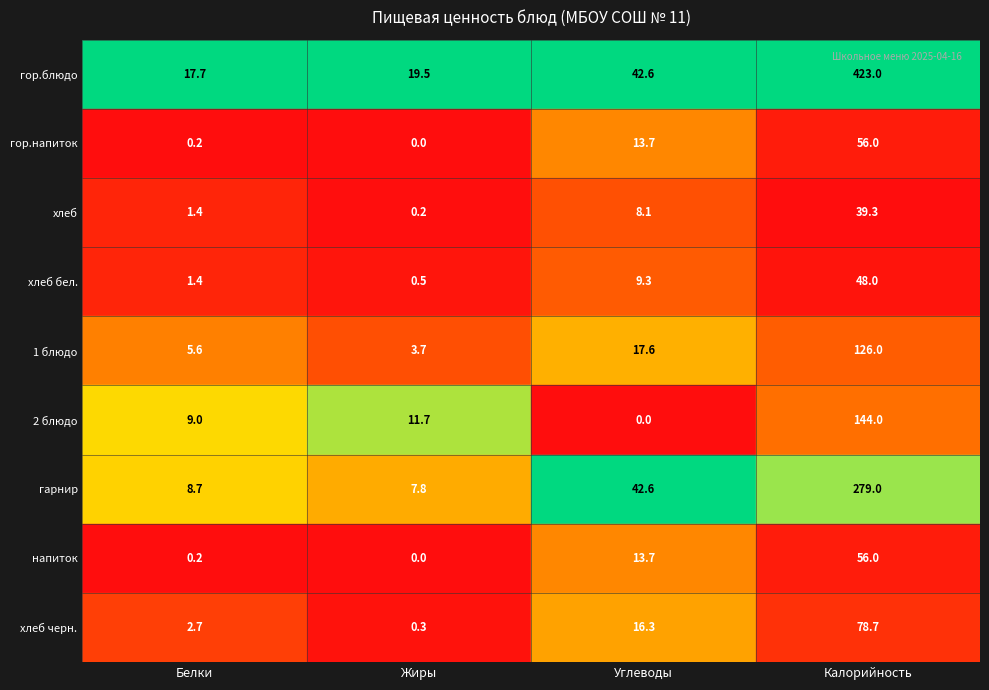

What is the sum of the гарнир values at Белки and Жиры?

16.5